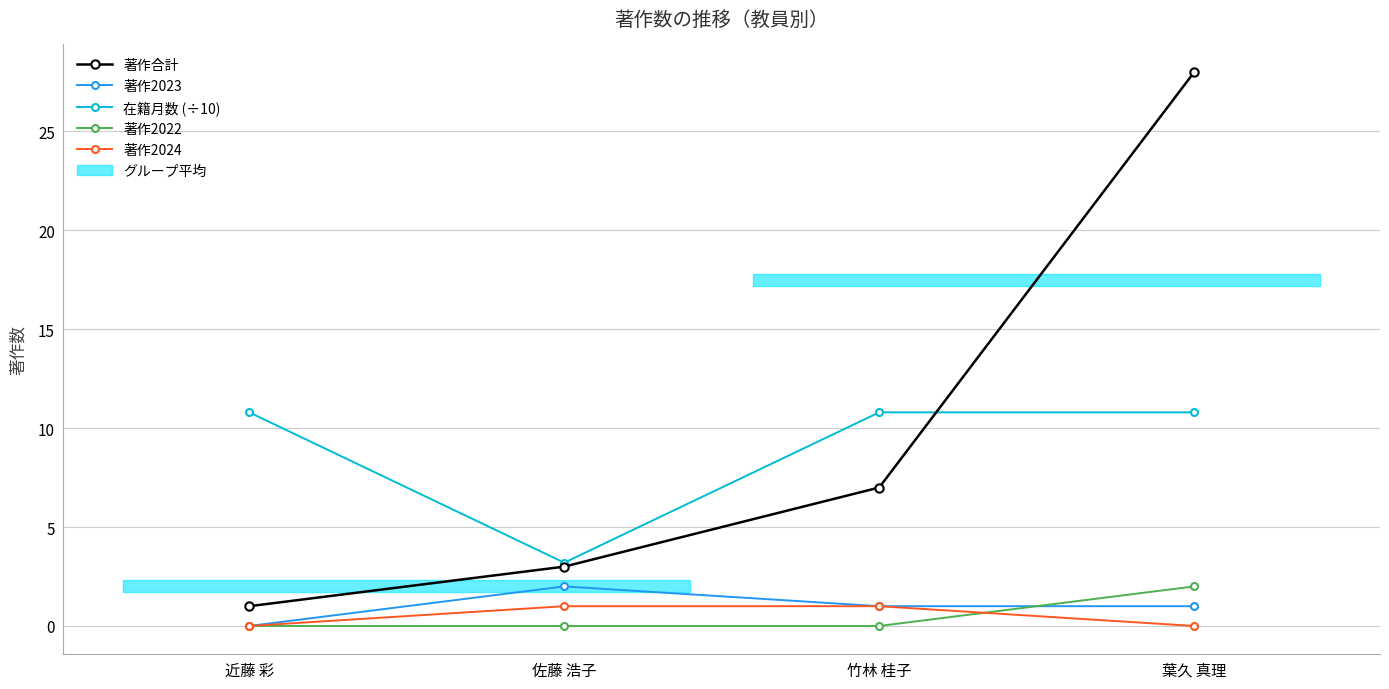

What position from the right is 佐藤 浩子?

3